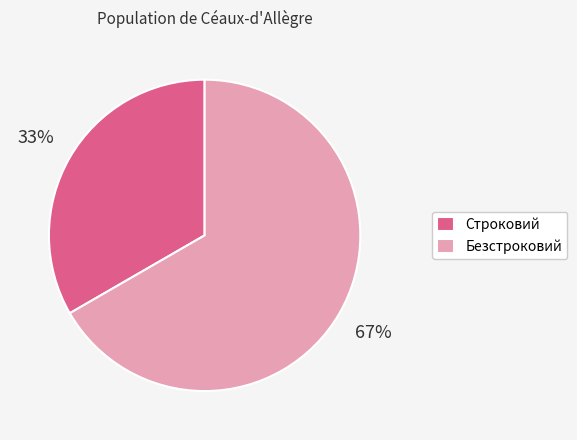

Approximately how many times larger is the value at Строковий compared to Безстроковий?

0.5